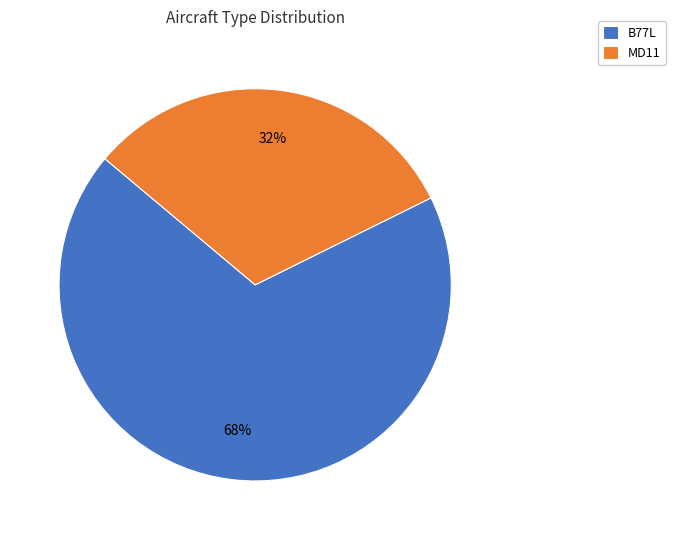

How many segments does this pie chart have?

2